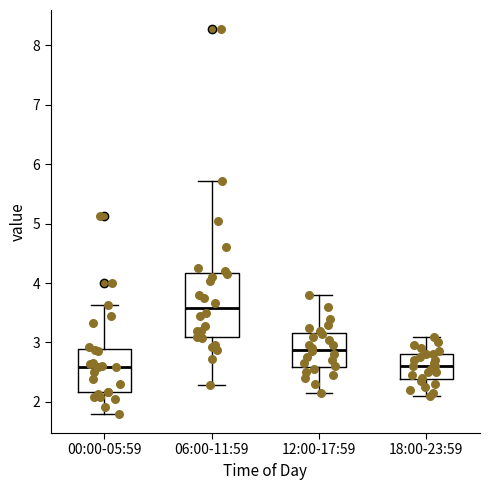

Reading left to right, transcribe this box plot: for each box, give where its median line is, the range the box spans, and where its two whiskers end, as read against the y-axis. The values are not printed on the chart, so give them approximately, as read against the axis.

00:00-05:59: median 2.6, box 2.2 to 2.9, whiskers 1.8 to 3.6
06:00-11:59: median 3.6, box 3.1 to 4.2, whiskers 2.3 to 5.7
12:00-17:59: median 2.9, box 2.6 to 3.2, whiskers 2.2 to 3.8
18:00-23:59: median 2.6, box 2.4 to 2.8, whiskers 2.1 to 3.1